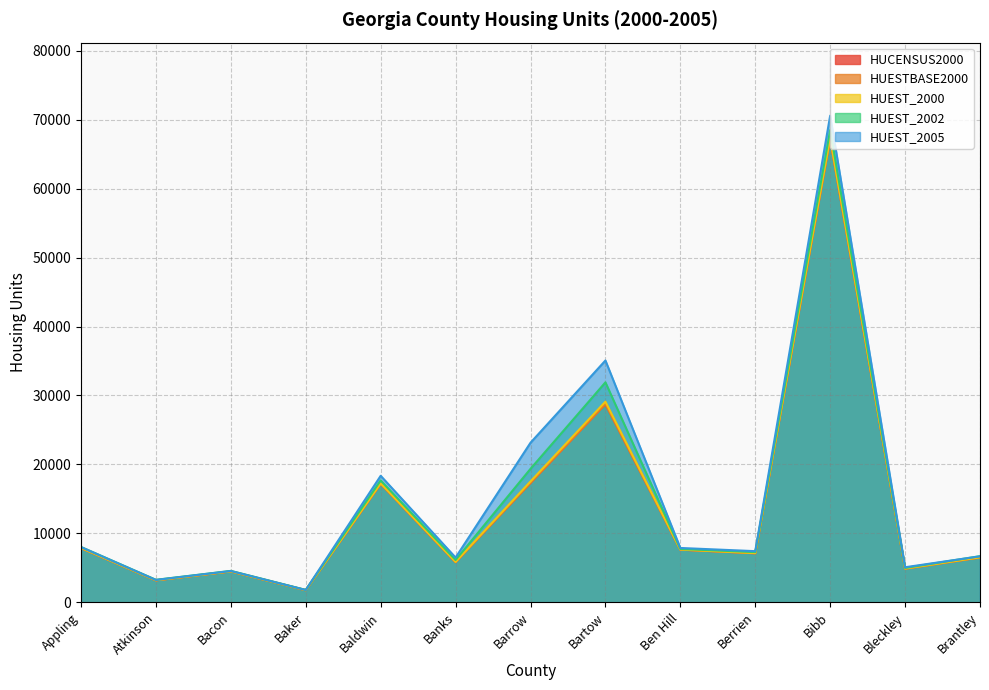

Where is the first local minimum for HUEST_2005?

Atkinson